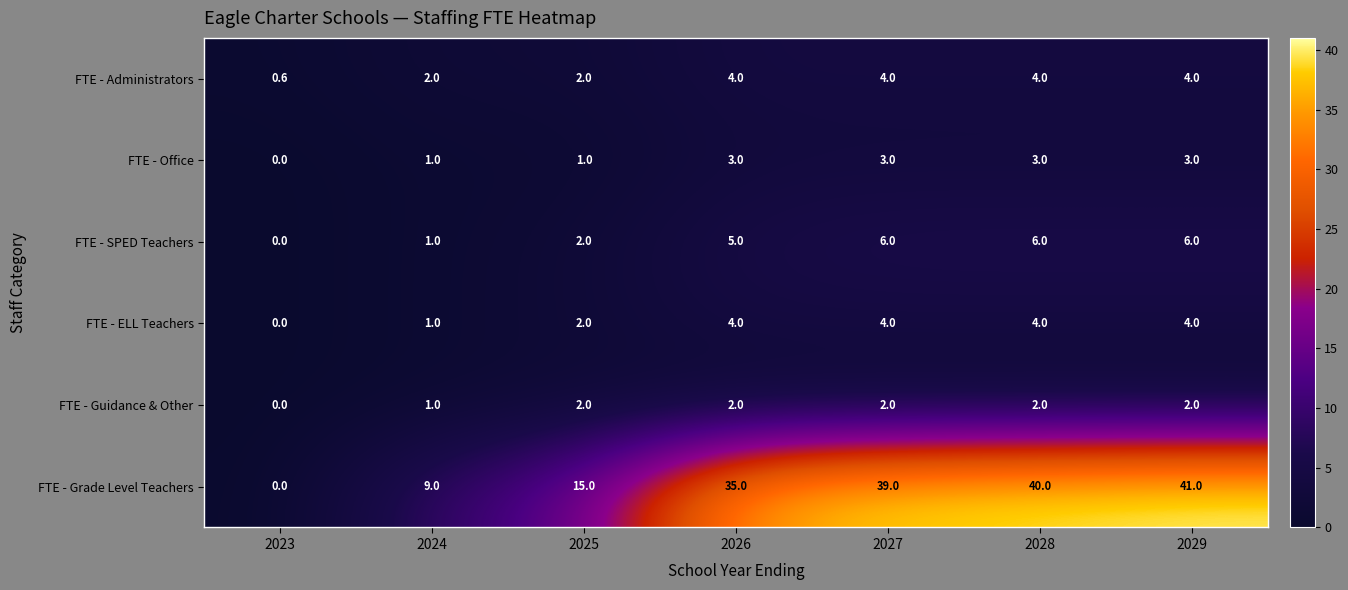

How many data points does each series have?

7